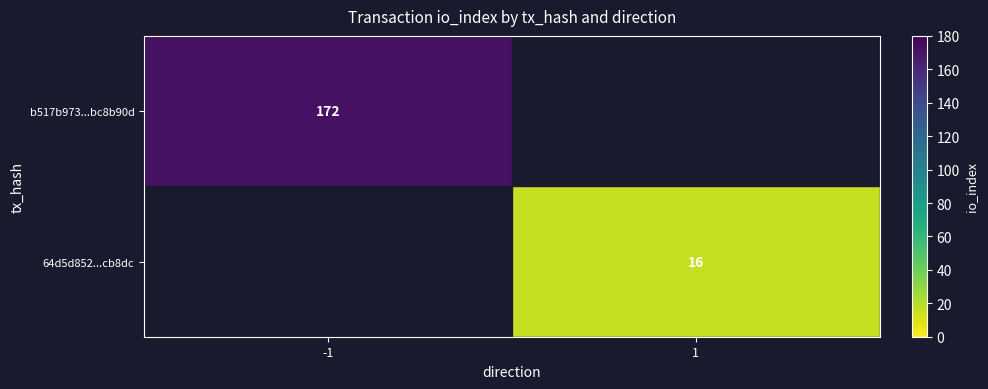

The 64d5d852...cb8dc series shows 10 at 1. True or false?

False